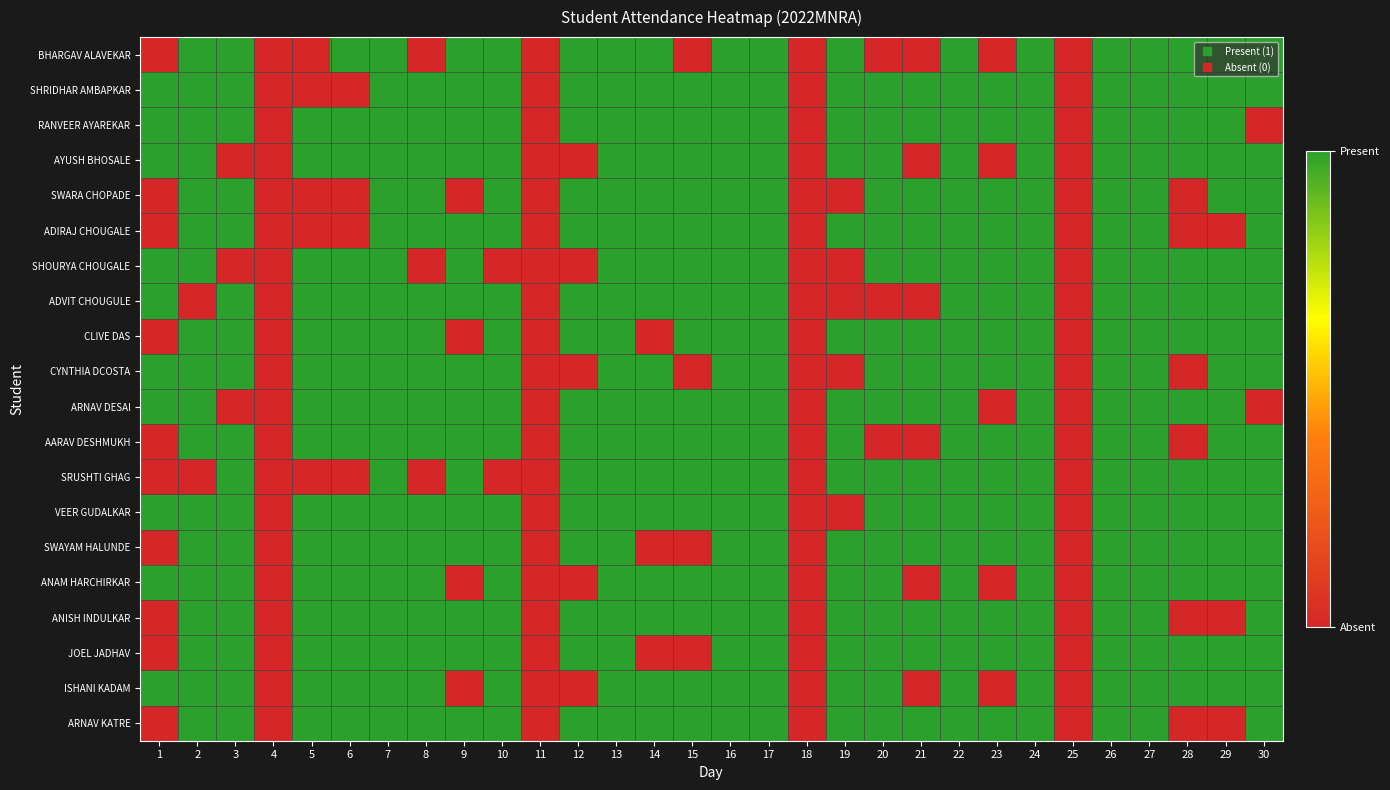

Reading right to left, extract all data points from this chart.

BHARGAV ALAVEKAR: 30=1	29=1	28=1	27=1	26=1	25=0	24=1	23=0	22=1	21=0	20=0	19=1	18=0	17=1	16=1	15=0	14=1	13=1	12=1	11=0	10=1	9=1	8=0	7=1	6=1	5=0	4=0	3=1	2=1	1=0
SHRIDHAR AMBAPKAR: 30=1	29=1	28=1	27=1	26=1	25=0	24=1	23=1	22=1	21=1	20=1	19=1	18=0	17=1	16=1	15=1	14=1	13=1	12=1	11=0	10=1	9=1	8=1	7=1	6=0	5=0	4=0	3=1	2=1	1=1
RANVEER AYAREKAR: 30=0	29=1	28=1	27=1	26=1	25=0	24=1	23=1	22=1	21=1	20=1	19=1	18=0	17=1	16=1	15=1	14=1	13=1	12=1	11=0	10=1	9=1	8=1	7=1	6=1	5=1	4=0	3=1	2=1	1=1
AYUSH BHOSALE: 30=1	29=1	28=1	27=1	26=1	25=0	24=1	23=0	22=1	21=0	20=1	19=1	18=0	17=1	16=1	15=1	14=1	13=1	12=0	11=0	10=1	9=1	8=1	7=1	6=1	5=1	4=0	3=0	2=1	1=1
SWARA CHOPADE: 30=1	29=1	28=0	27=1	26=1	25=0	24=1	23=1	22=1	21=1	20=1	19=0	18=0	17=1	16=1	15=1	14=1	13=1	12=1	11=0	10=1	9=0	8=1	7=1	6=0	5=0	4=0	3=1	2=1	1=0
ADIRAJ CHOUGALE: 30=1	29=0	28=0	27=1	26=1	25=0	24=1	23=1	22=1	21=1	20=1	19=1	18=0	17=1	16=1	15=1	14=1	13=1	12=1	11=0	10=1	9=1	8=1	7=1	6=0	5=0	4=0	3=1	2=1	1=0
SHOURYA CHOUGALE: 30=1	29=1	28=1	27=1	26=1	25=0	24=1	23=1	22=1	21=1	20=1	19=0	18=0	17=1	16=1	15=1	14=1	13=1	12=0	11=0	10=0	9=1	8=0	7=1	6=1	5=1	4=0	3=0	2=1	1=1
ADVIT CHOUGULE: 30=1	29=1	28=1	27=1	26=1	25=0	24=1	23=1	22=1	21=0	20=0	19=0	18=0	17=1	16=1	15=1	14=1	13=1	12=1	11=0	10=1	9=1	8=1	7=1	6=1	5=1	4=0	3=1	2=0	1=1
CLIVE DAS: 30=1	29=1	28=1	27=1	26=1	25=0	24=1	23=1	22=1	21=1	20=1	19=1	18=0	17=1	16=1	15=1	14=0	13=1	12=1	11=0	10=1	9=0	8=1	7=1	6=1	5=1	4=0	3=1	2=1	1=0
CYNTHIA DCOSTA: 30=1	29=1	28=0	27=1	26=1	25=0	24=1	23=1	22=1	21=1	20=1	19=0	18=0	17=1	16=1	15=0	14=1	13=1	12=0	11=0	10=1	9=1	8=1	7=1	6=1	5=1	4=0	3=1	2=1	1=1
ARNAV DESAI: 30=0	29=1	28=1	27=1	26=1	25=0	24=1	23=0	22=1	21=1	20=1	19=1	18=0	17=1	16=1	15=1	14=1	13=1	12=1	11=0	10=1	9=1	8=1	7=1	6=1	5=1	4=0	3=0	2=1	1=1
AARAV DESHMUKH: 30=1	29=1	28=0	27=1	26=1	25=0	24=1	23=1	22=1	21=0	20=0	19=1	18=0	17=1	16=1	15=1	14=1	13=1	12=1	11=0	10=1	9=1	8=1	7=1	6=1	5=1	4=0	3=1	2=1	1=0
SRUSHTI GHAG: 30=1	29=1	28=1	27=1	26=1	25=0	24=1	23=1	22=1	21=1	20=1	19=1	18=0	17=1	16=1	15=1	14=1	13=1	12=1	11=0	10=0	9=1	8=0	7=1	6=0	5=0	4=0	3=1	2=0	1=0
VEER GUDALKAR: 30=1	29=1	28=1	27=1	26=1	25=0	24=1	23=1	22=1	21=1	20=1	19=0	18=0	17=1	16=1	15=1	14=1	13=1	12=1	11=0	10=1	9=1	8=1	7=1	6=1	5=1	4=0	3=1	2=1	1=1
SWAYAM HALUNDE: 30=1	29=1	28=1	27=1	26=1	25=0	24=1	23=1	22=1	21=1	20=1	19=1	18=0	17=1	16=1	15=0	14=0	13=1	12=1	11=0	10=1	9=1	8=1	7=1	6=1	5=1	4=0	3=1	2=1	1=0
ANAM HARCHIRKAR: 30=1	29=1	28=1	27=1	26=1	25=0	24=1	23=0	22=1	21=0	20=1	19=1	18=0	17=1	16=1	15=1	14=1	13=1	12=0	11=0	10=1	9=0	8=1	7=1	6=1	5=1	4=0	3=1	2=1	1=1
ANISH INDULKAR: 30=1	29=0	28=0	27=1	26=1	25=0	24=1	23=1	22=1	21=1	20=1	19=1	18=0	17=1	16=1	15=1	14=1	13=1	12=1	11=0	10=1	9=1	8=1	7=1	6=1	5=1	4=0	3=1	2=1	1=0
JOEL JADHAV: 30=1	29=1	28=1	27=1	26=1	25=0	24=1	23=1	22=1	21=1	20=1	19=1	18=0	17=1	16=1	15=0	14=0	13=1	12=1	11=0	10=1	9=1	8=1	7=1	6=1	5=1	4=0	3=1	2=1	1=0
ISHANI KADAM: 30=1	29=1	28=1	27=1	26=1	25=0	24=1	23=0	22=1	21=0	20=1	19=1	18=0	17=1	16=1	15=1	14=1	13=1	12=0	11=0	10=1	9=0	8=1	7=1	6=1	5=1	4=0	3=1	2=1	1=1
ARNAV KATRE: 30=1	29=0	28=0	27=1	26=1	25=0	24=1	23=1	22=1	21=1	20=1	19=1	18=0	17=1	16=1	15=1	14=1	13=1	12=1	11=0	10=1	9=1	8=1	7=1	6=1	5=1	4=0	3=1	2=1	1=0